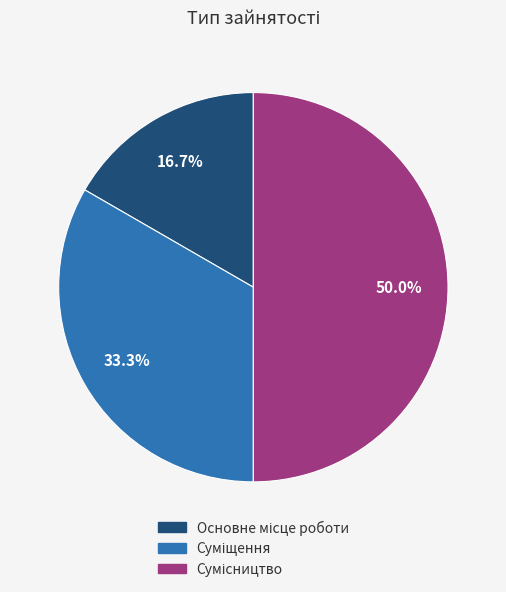

Rank the categories by value from highest to lowest.

Сумісництво, Суміщення, Основне місце роботи